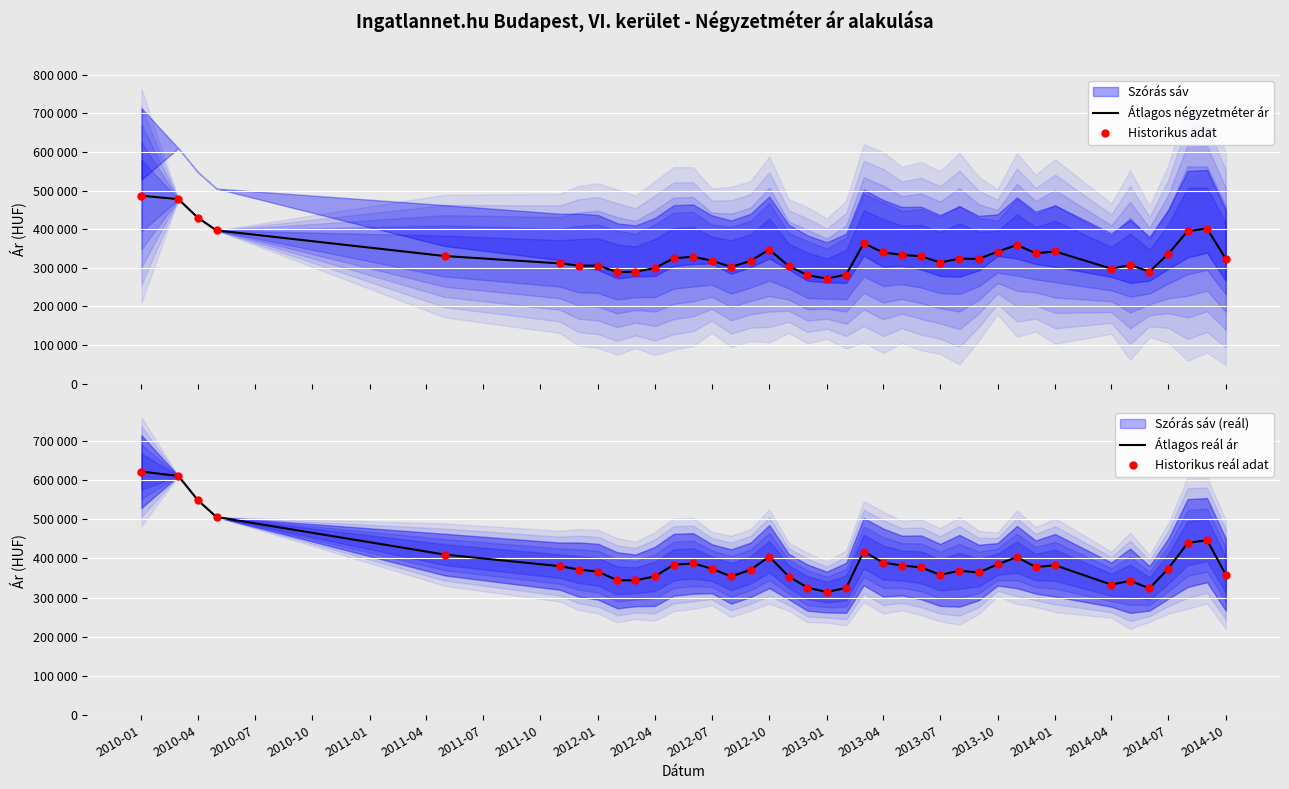

At which category is the sum across all series the highest?

2010-01